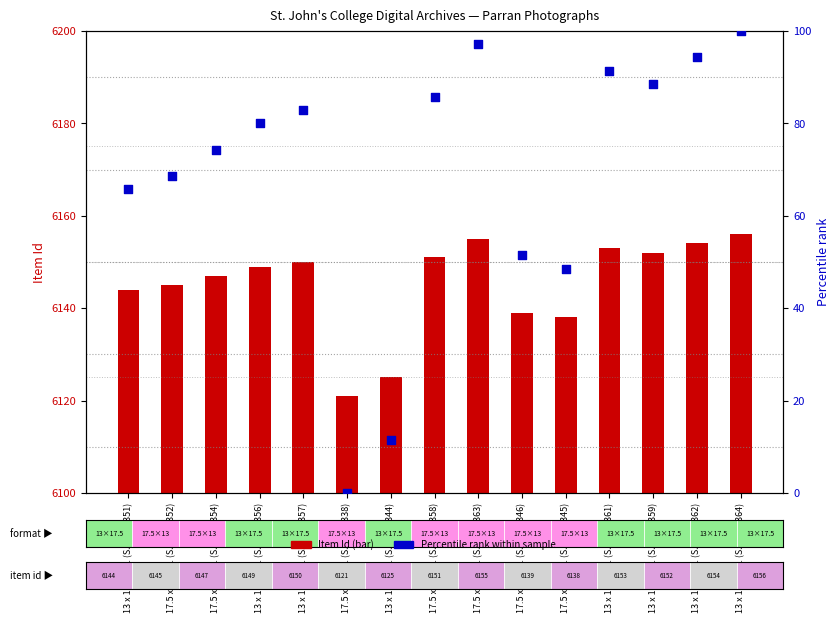

What is the total value across all series at 13 x 17.5 cm. (SJC-P-2362)?

6248.3